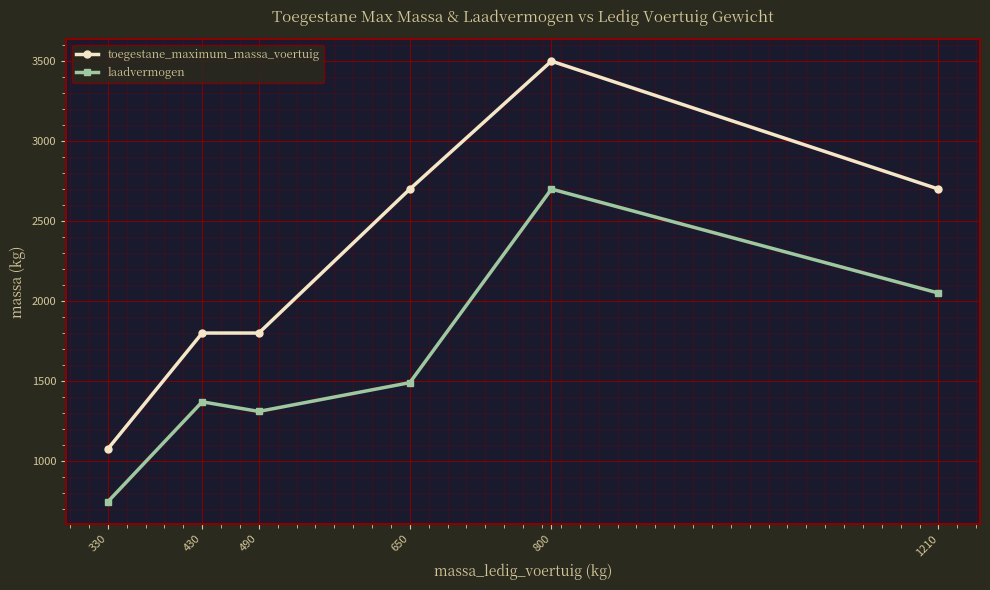

Rank the series at 650 from highest to lowest value.

toegestane_maximum_massa_voertuig, laadvermogen